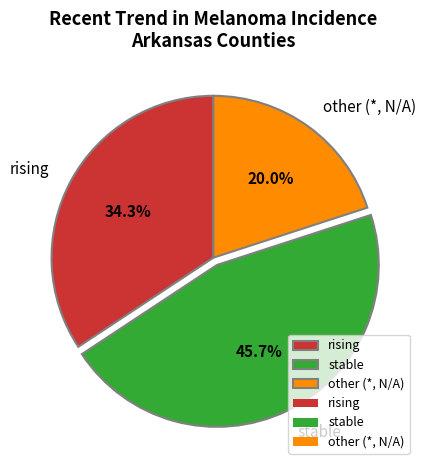

Is rising the majority of the pie?

No